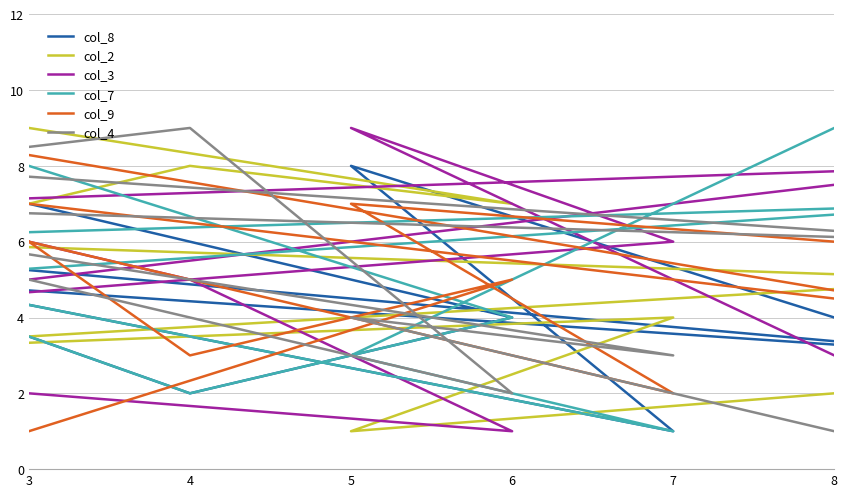

Does the chart have visible grid lines?

Yes